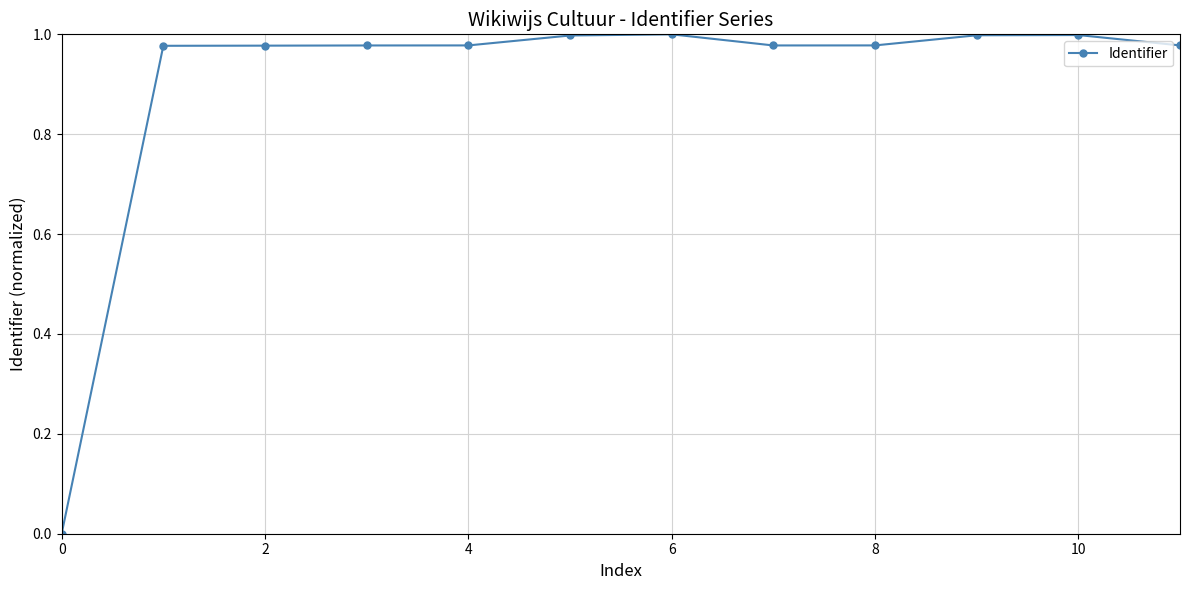

True or false: the data has more than 0 interior local peaks.

True